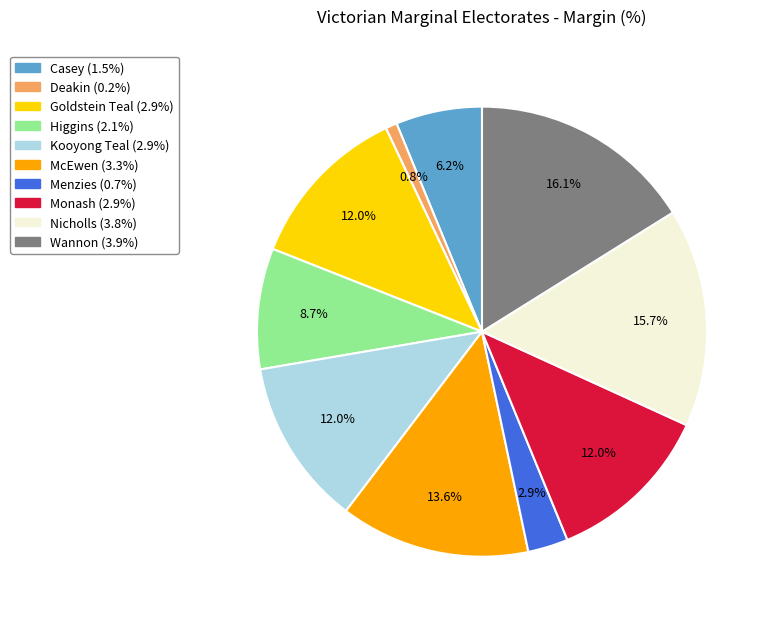

Which category has the smallest portion of the pie?

Deakin